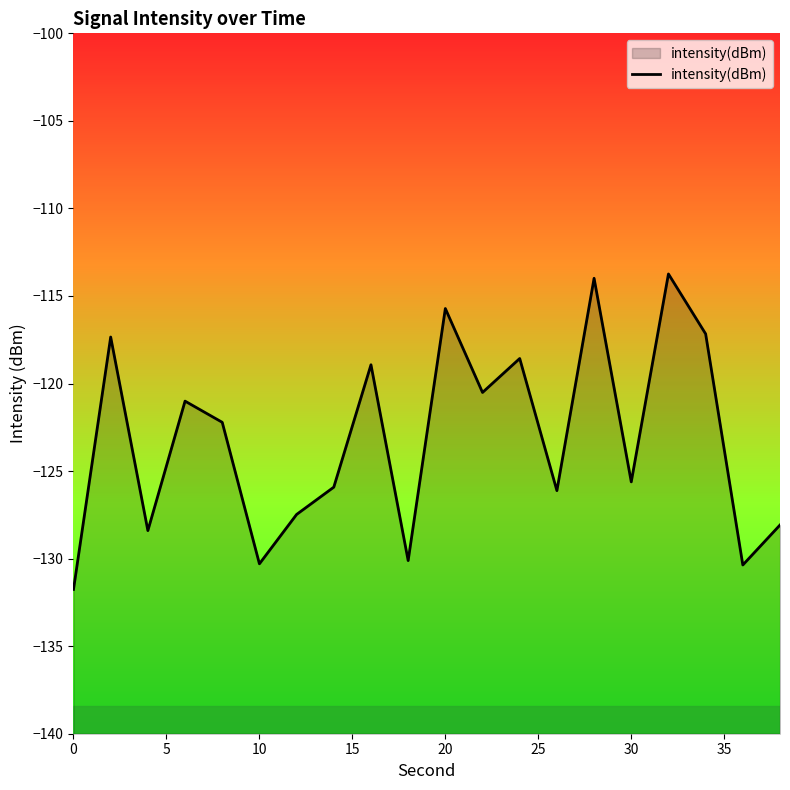

Is it true that the value at 30 is -207.8?

False